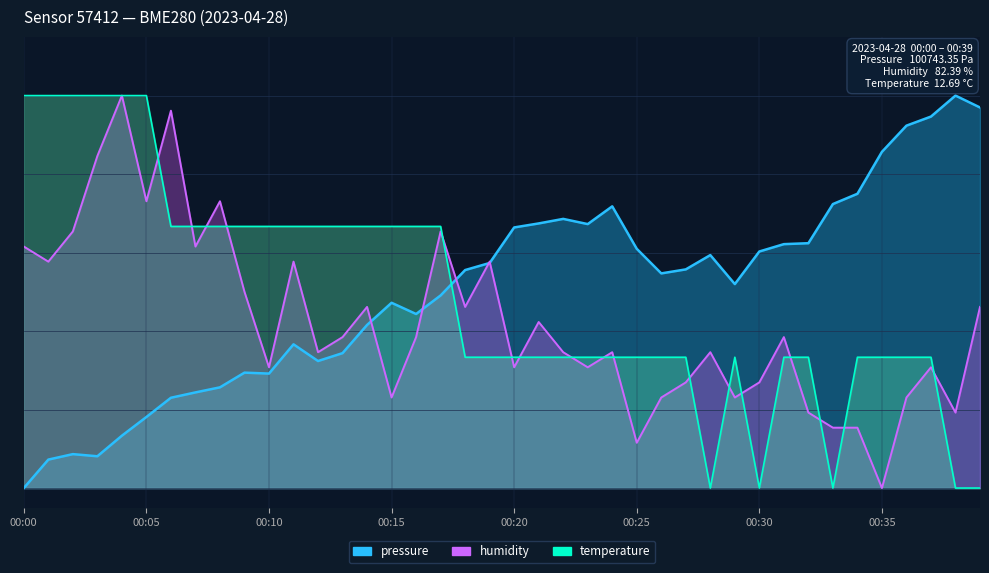

What are all the series names shown in the legend?

pressure, humidity, temperature